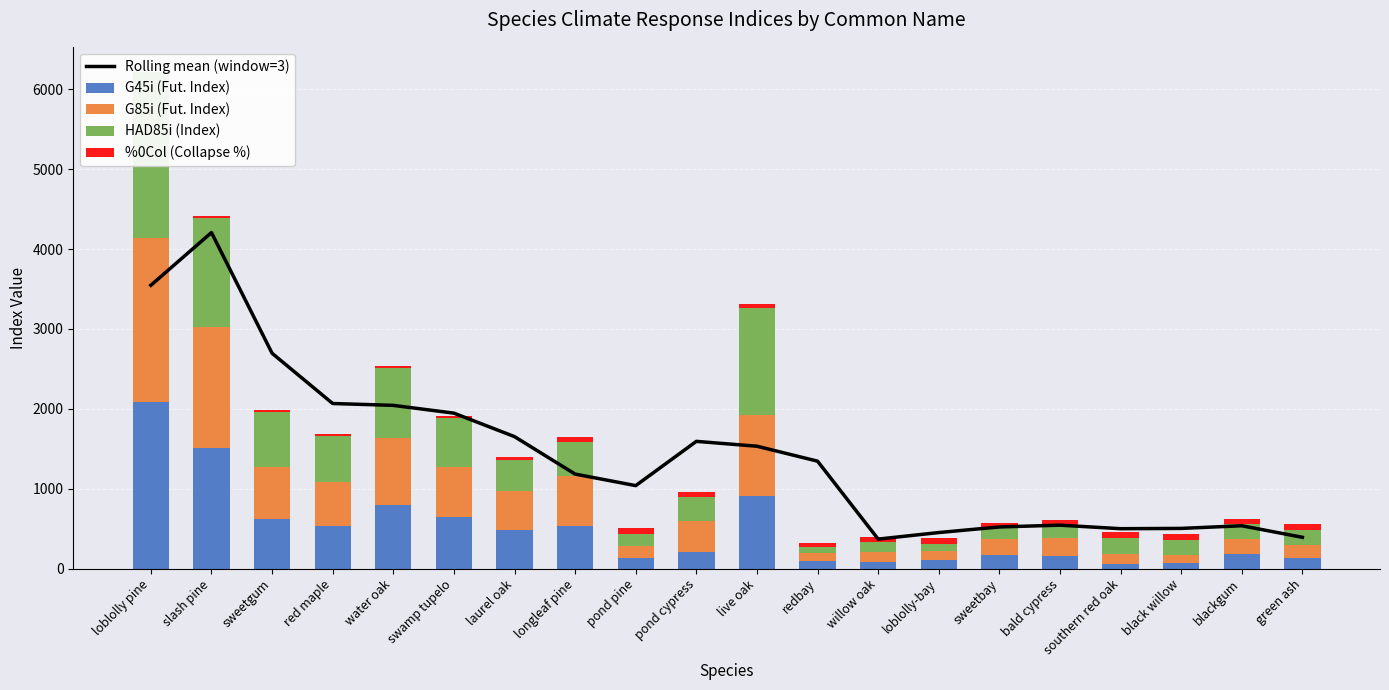

What is the average value of the Rolling mean (window=3) series?

1433.2